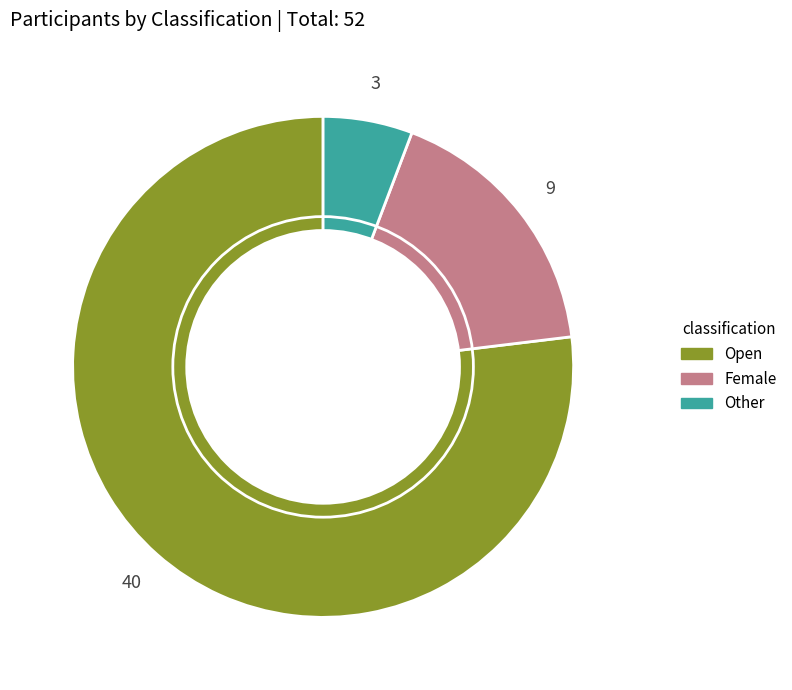

The Female slice represents 17% of the pie. True or false?

True